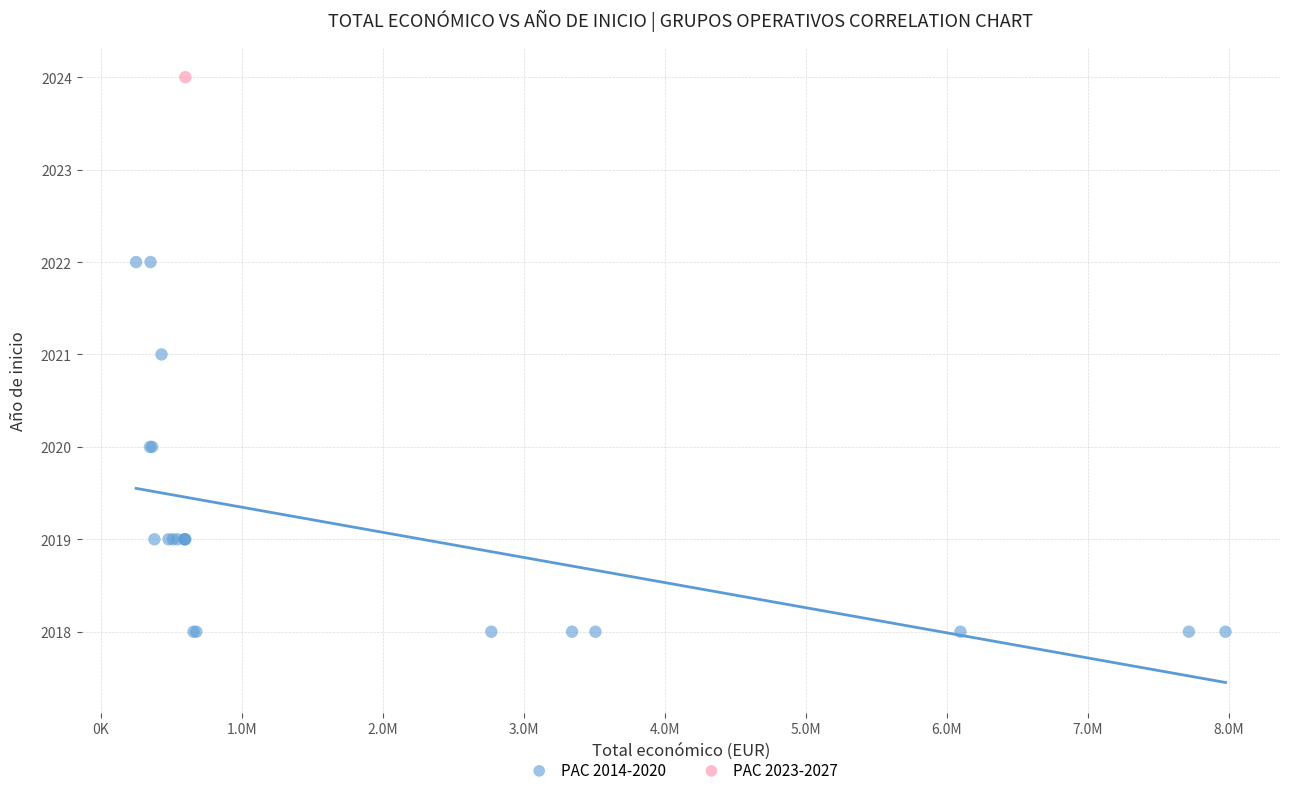

What are all the series names shown in the legend?

PAC 2014-2020, PAC 2023-2027